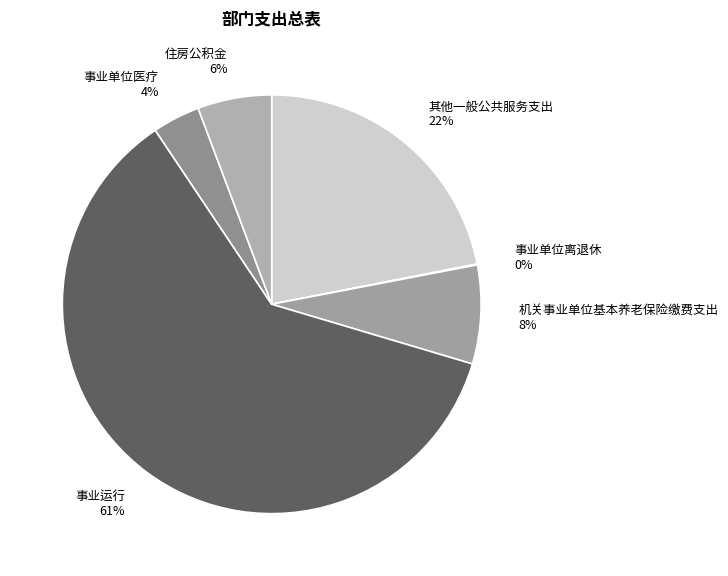

True or false: 事业运行 accounts for 61% of the total.

True